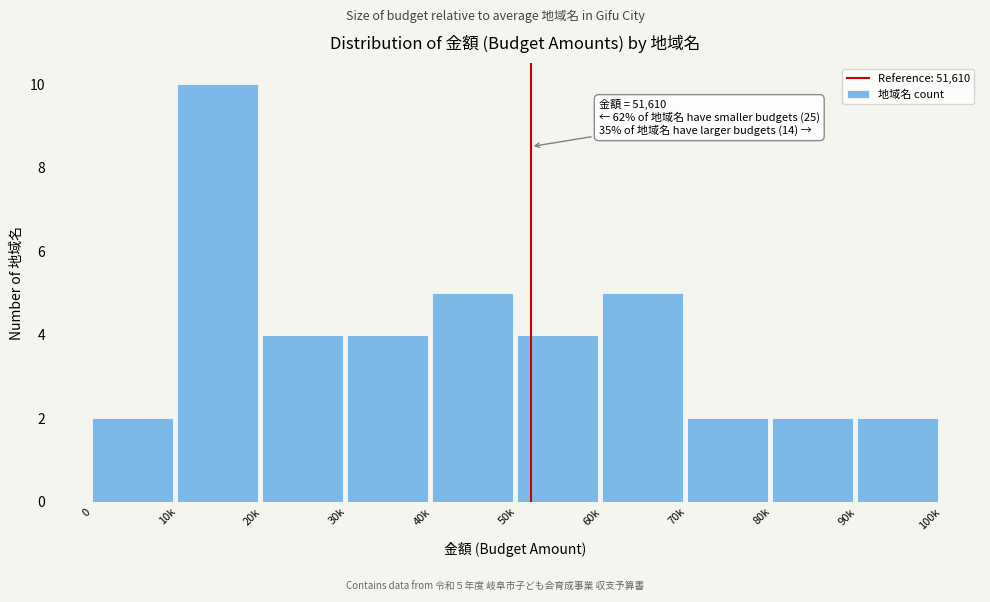

Reading left to right, transcribe all the data shown in this chart.

2	10	4	4	5	4	5	2	2	2